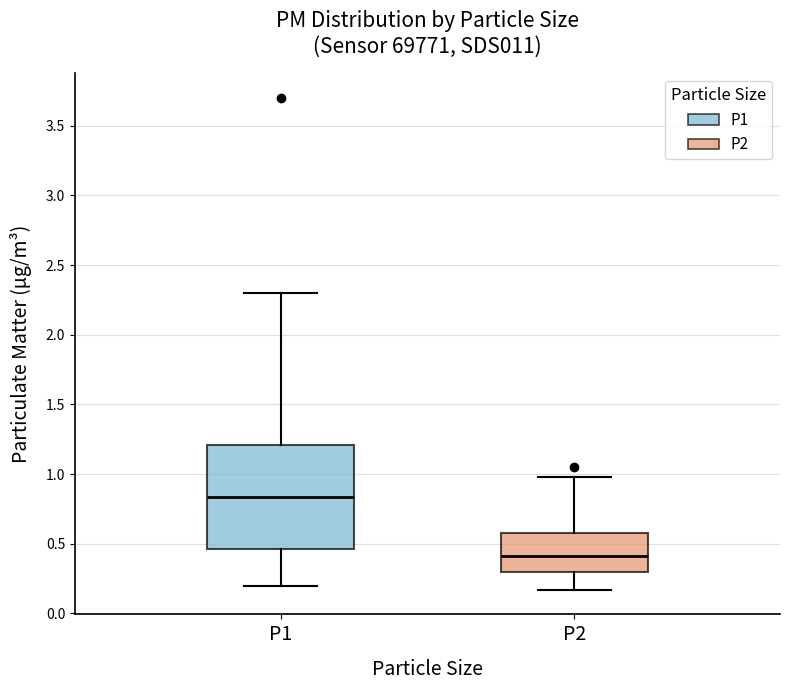

Comparing the boxes themselves (not the whiskers), which one is the tallest?

P1